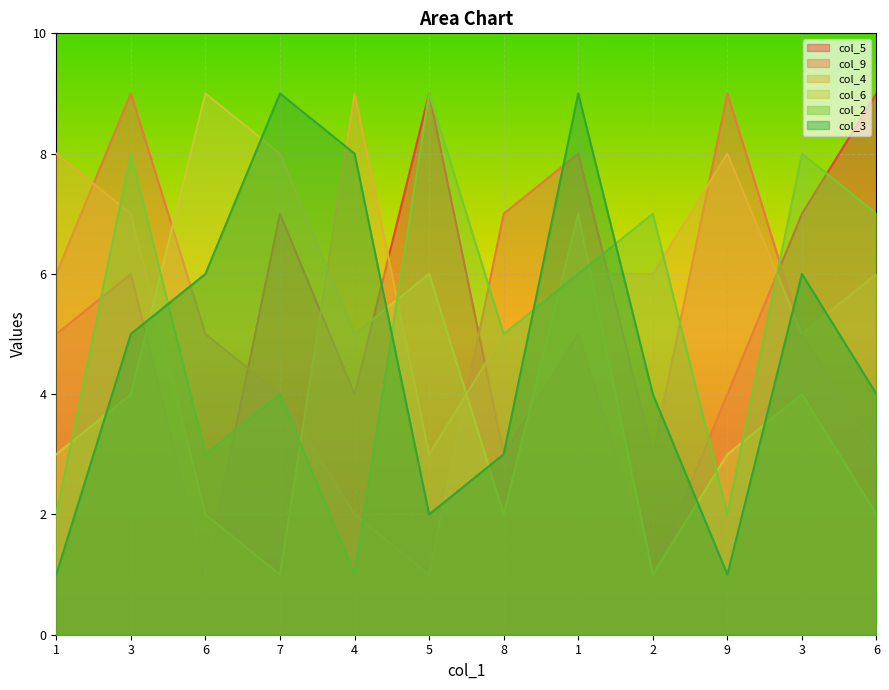

At which category does the chart reach its peak across all series?

5